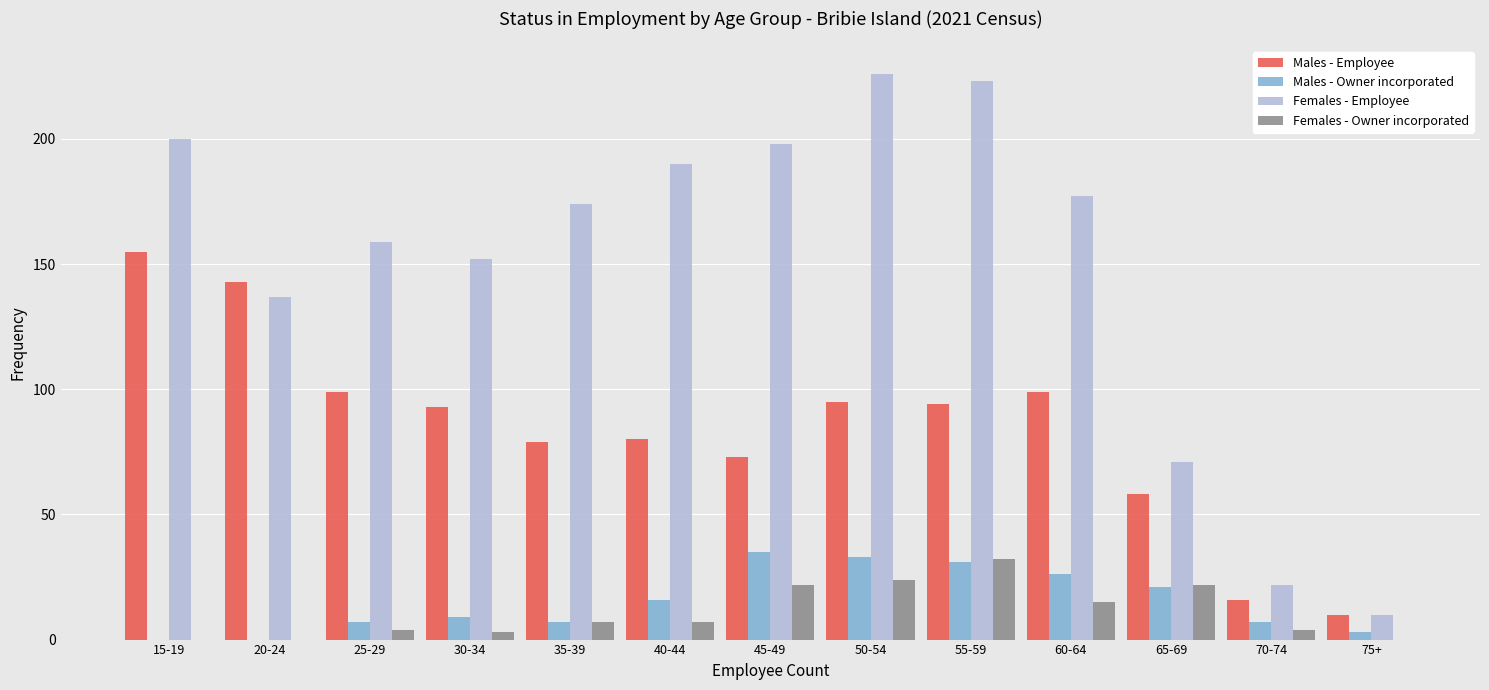

True or false: Females - Owner incorporated has a value of 22 at 65-69.

True